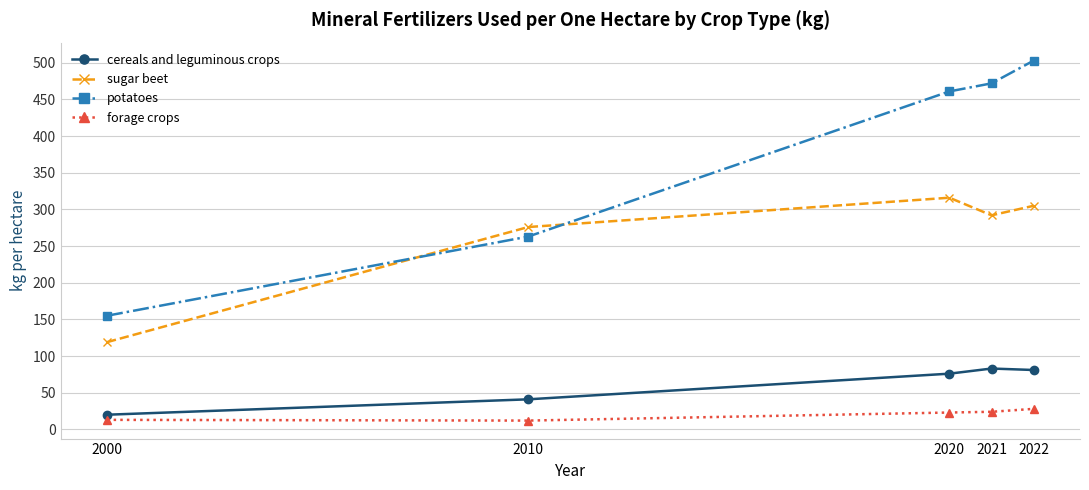

True or false: cereals and leguminous crops and forage crops intersect in this chart.

False